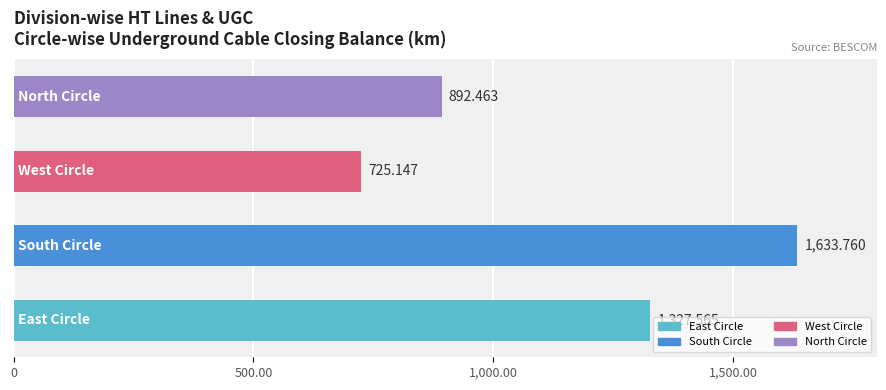

What is the average value?

1144.7